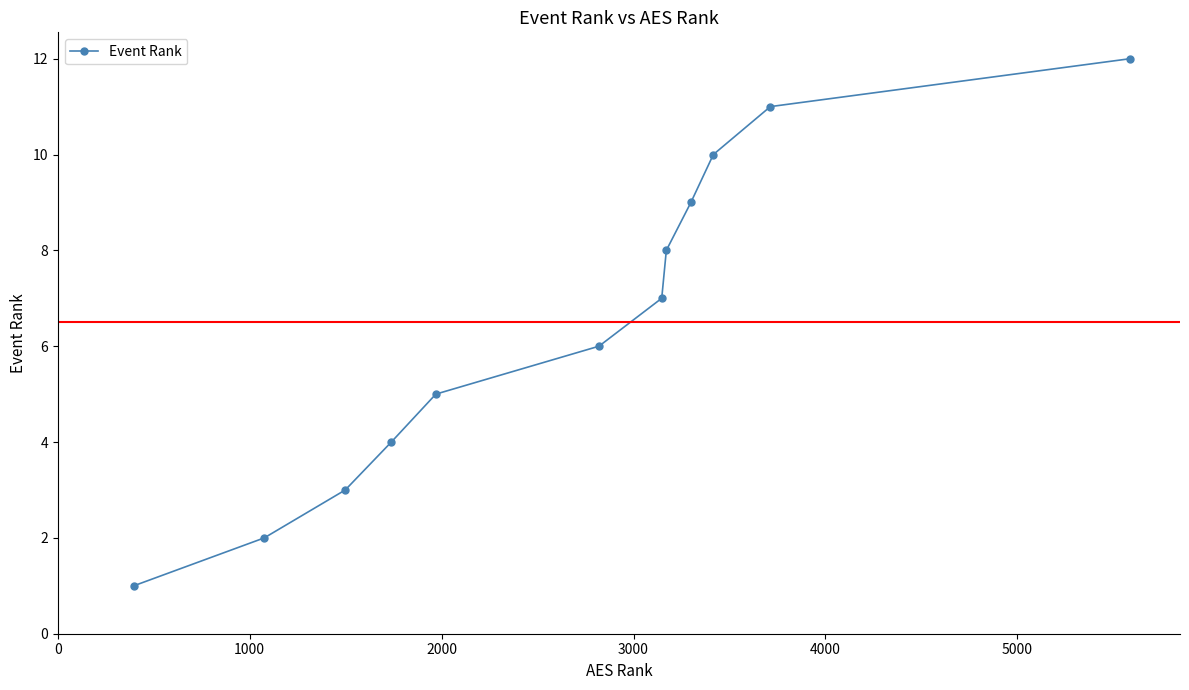

What is the sum of all values?

78